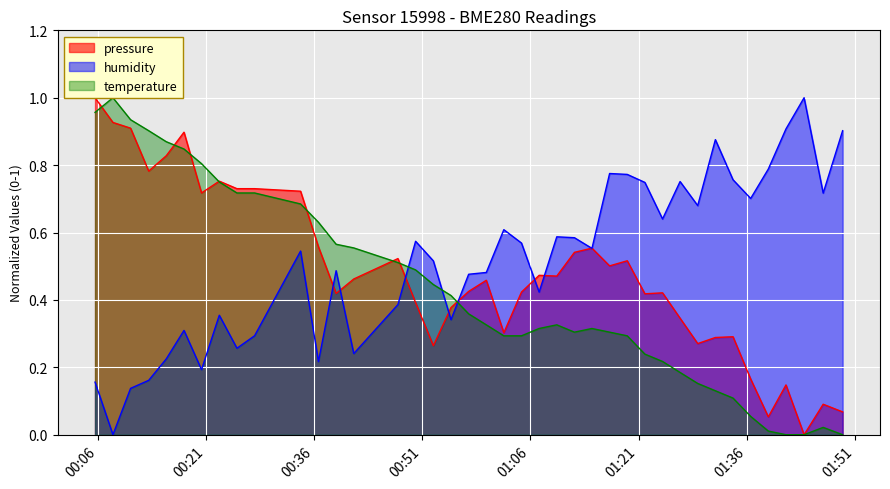

True or false: temperature and pressure intersect in this chart.

True